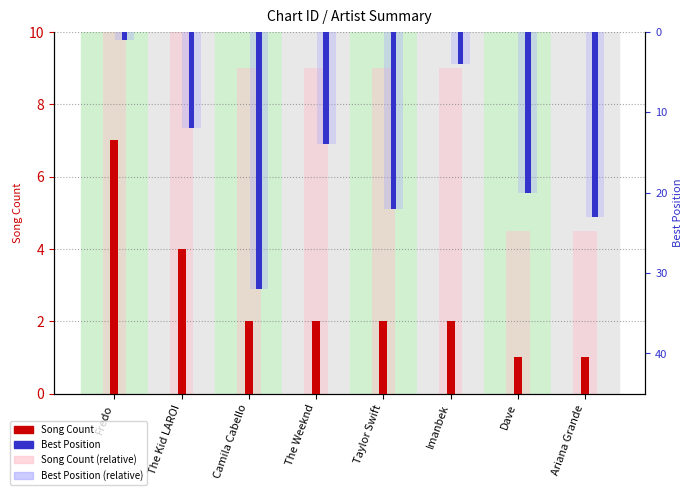

Rank the categories by Song Count value from highest to lowest.

Fredo, The Kid LAROI, Camila Cabello, The Weeknd, Taylor Swift, Imanbek, Dave, Ariana Grande